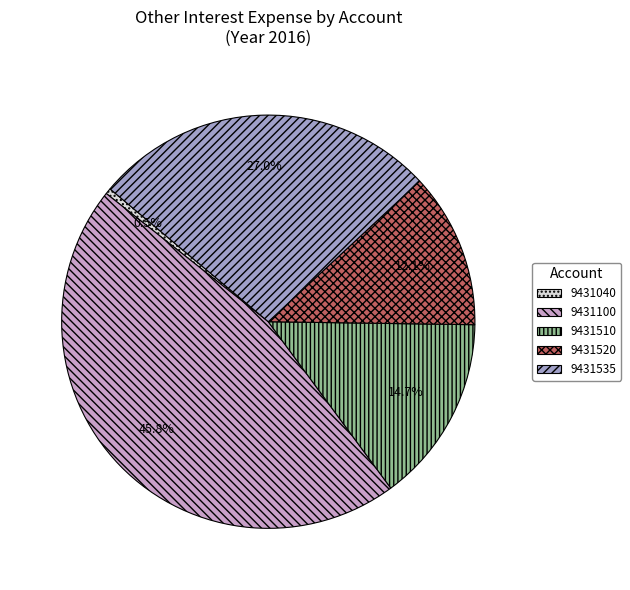

Rank the categories by value from lowest to highest.

9431040, 9431520, 9431510, 9431535, 9431100